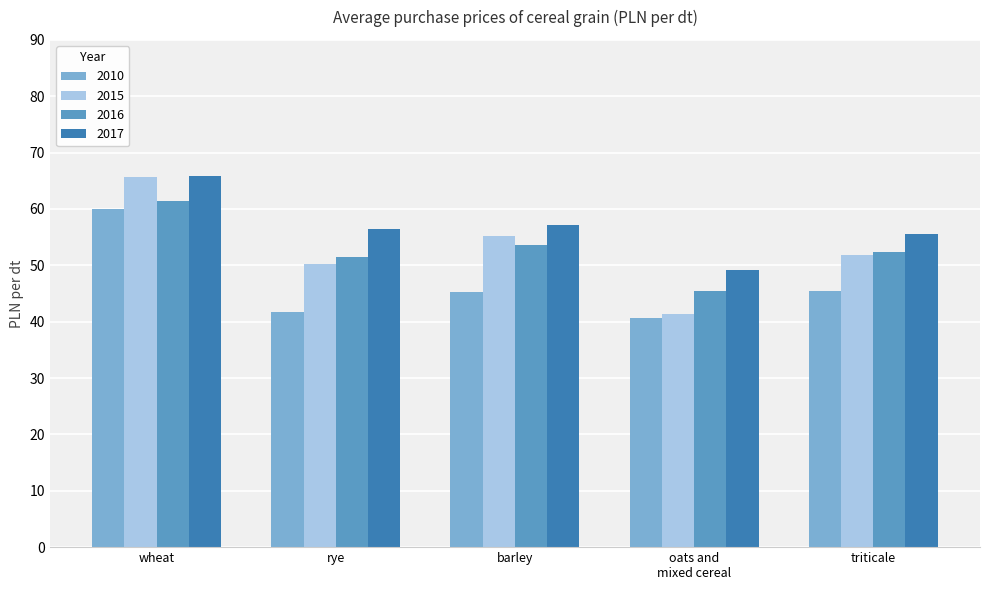

Which series changed the most between wheat and rye?

2010